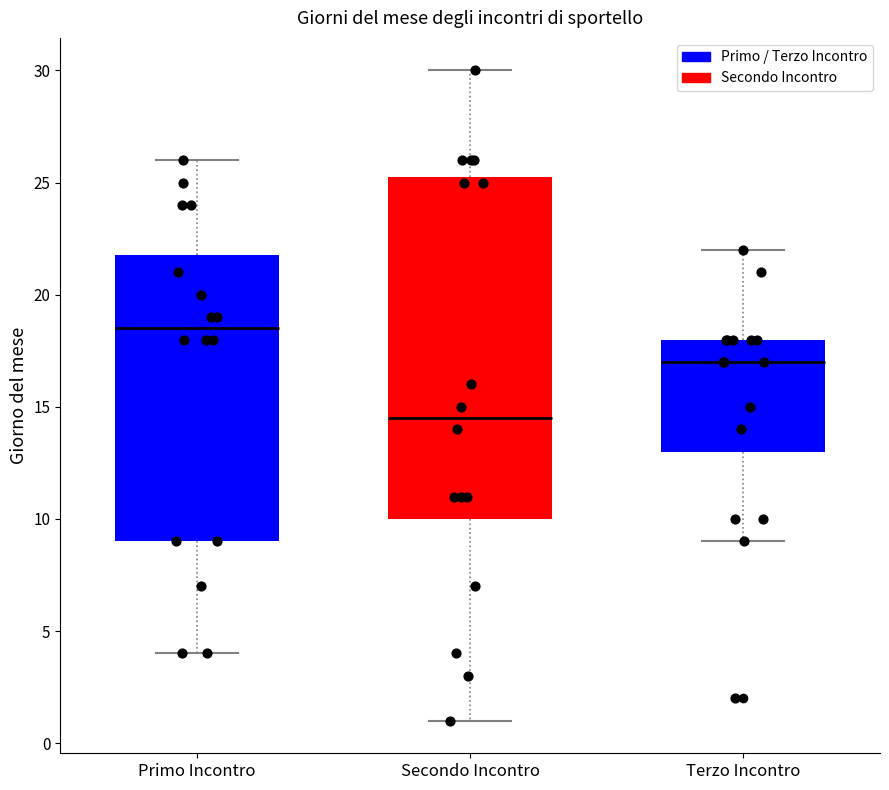

Reading left to right, transcribe this box plot: for each box, give where its median line is, the range the box spans, and where its two whiskers end, as read against the y-axis. The values are not printed on the chart, so give them approximately, as read against the axis.

Primo Incontro: median 18.5, box 9.0 to 22.0, whiskers 4.0 to 26.0
Secondo Incontro: median 14.5, box 10.0 to 25.5, whiskers 1.0 to 30.0
Terzo Incontro: median 17.0, box 13.0 to 18.0, whiskers 9.0 to 22.0